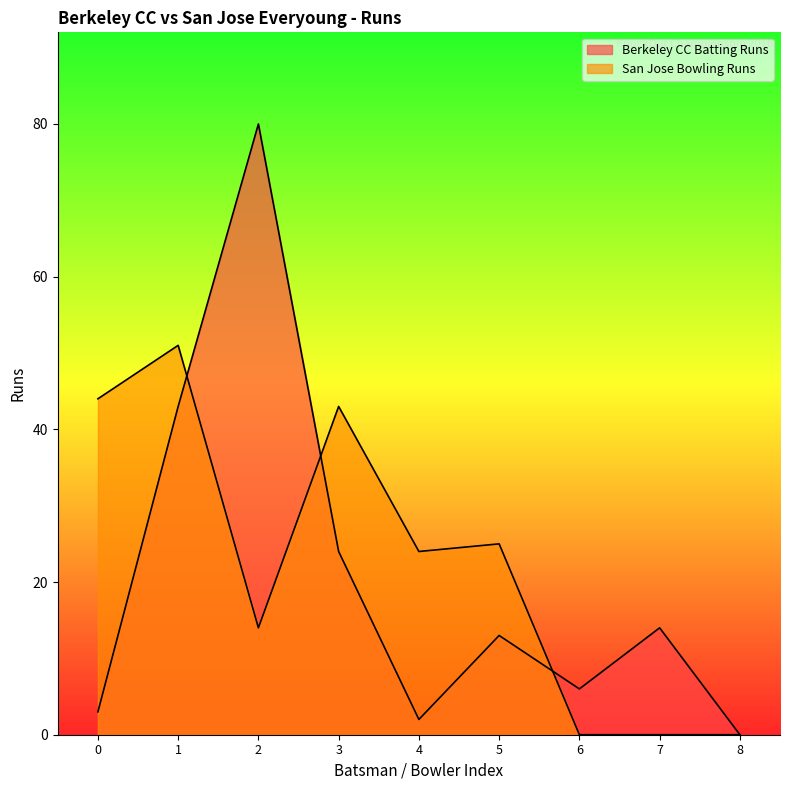

How many lines are shown in the chart?

2